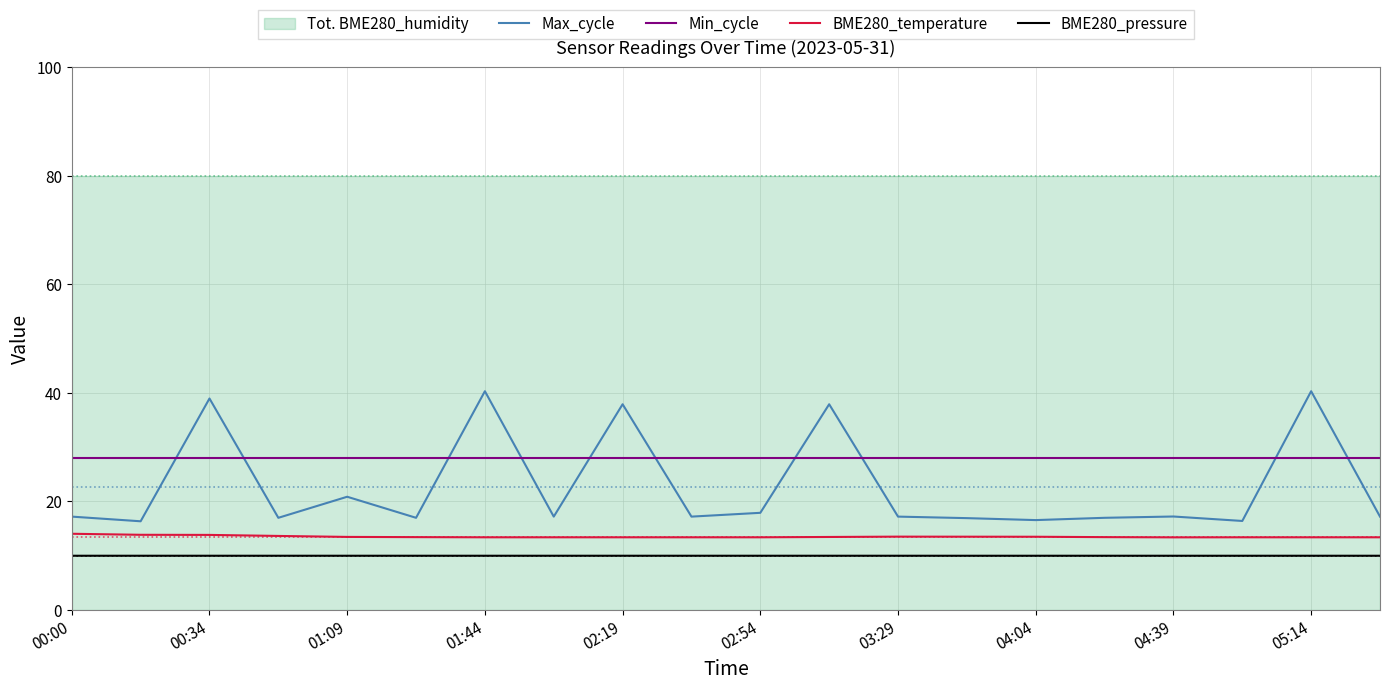

What is the sum of all BME280_pressure values?

199.4